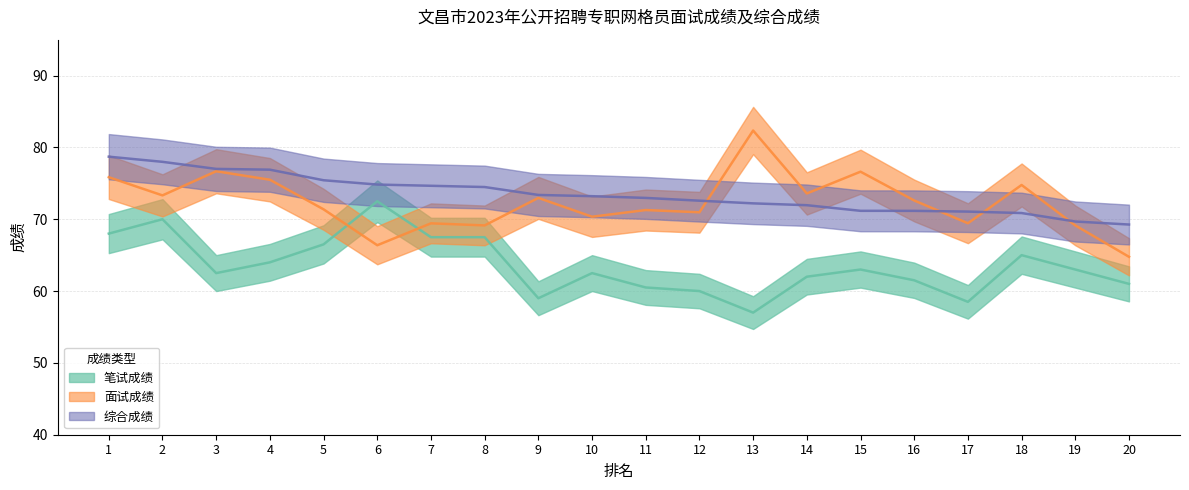

Does the chart display data point markers on the line(s)?

No